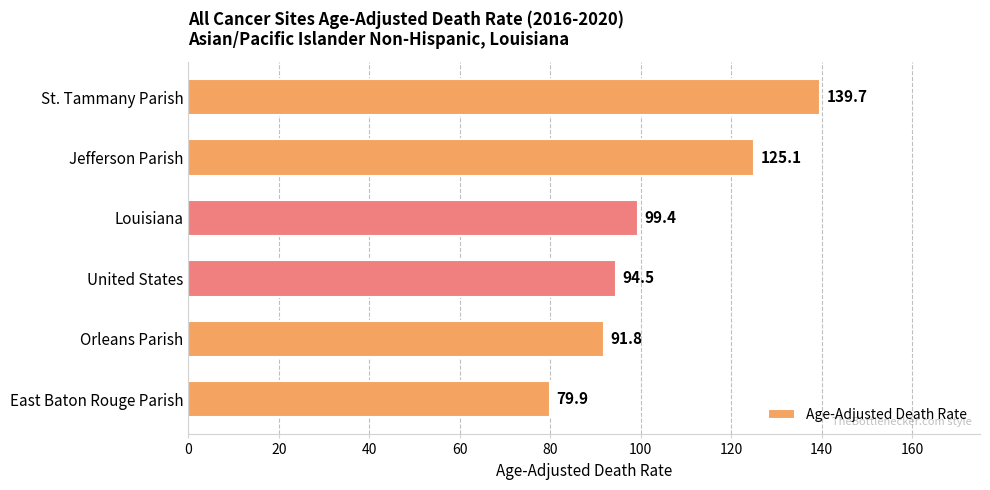

Count the number of categories in the chart.

6